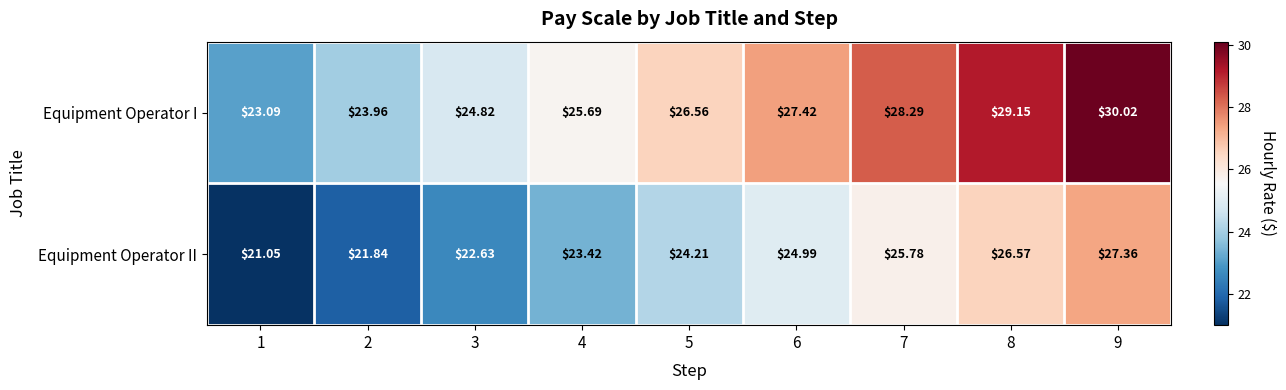

Count the number of categories in the chart.

9